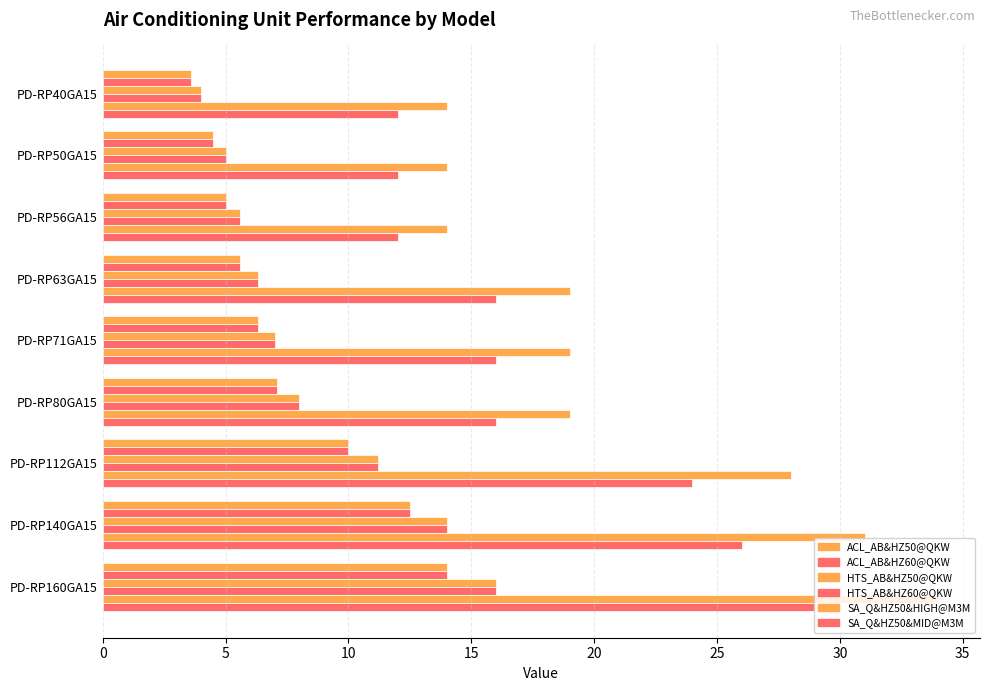

What is the value of the HTS_AB&HZ50@QKW bar at the 2nd from the left?

5.0